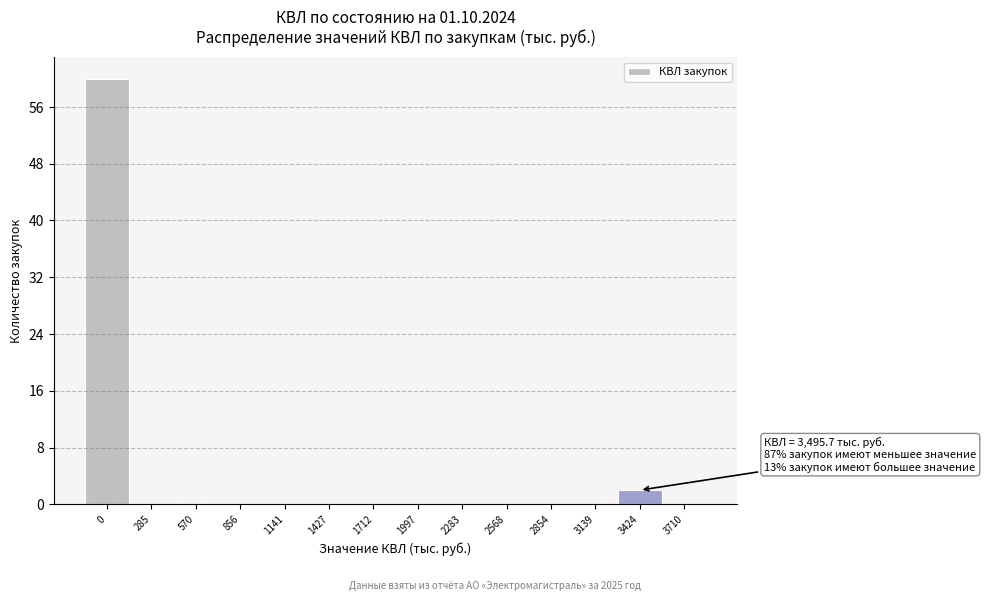

Reading left to right, transcribe all the data shown in this chart.

0=60	285=0	570=0	856=0	1141=0	1427=0	1712=0	1997=0	2283=0	2568=0	2854=0	3139=0	3424=2	3710=0